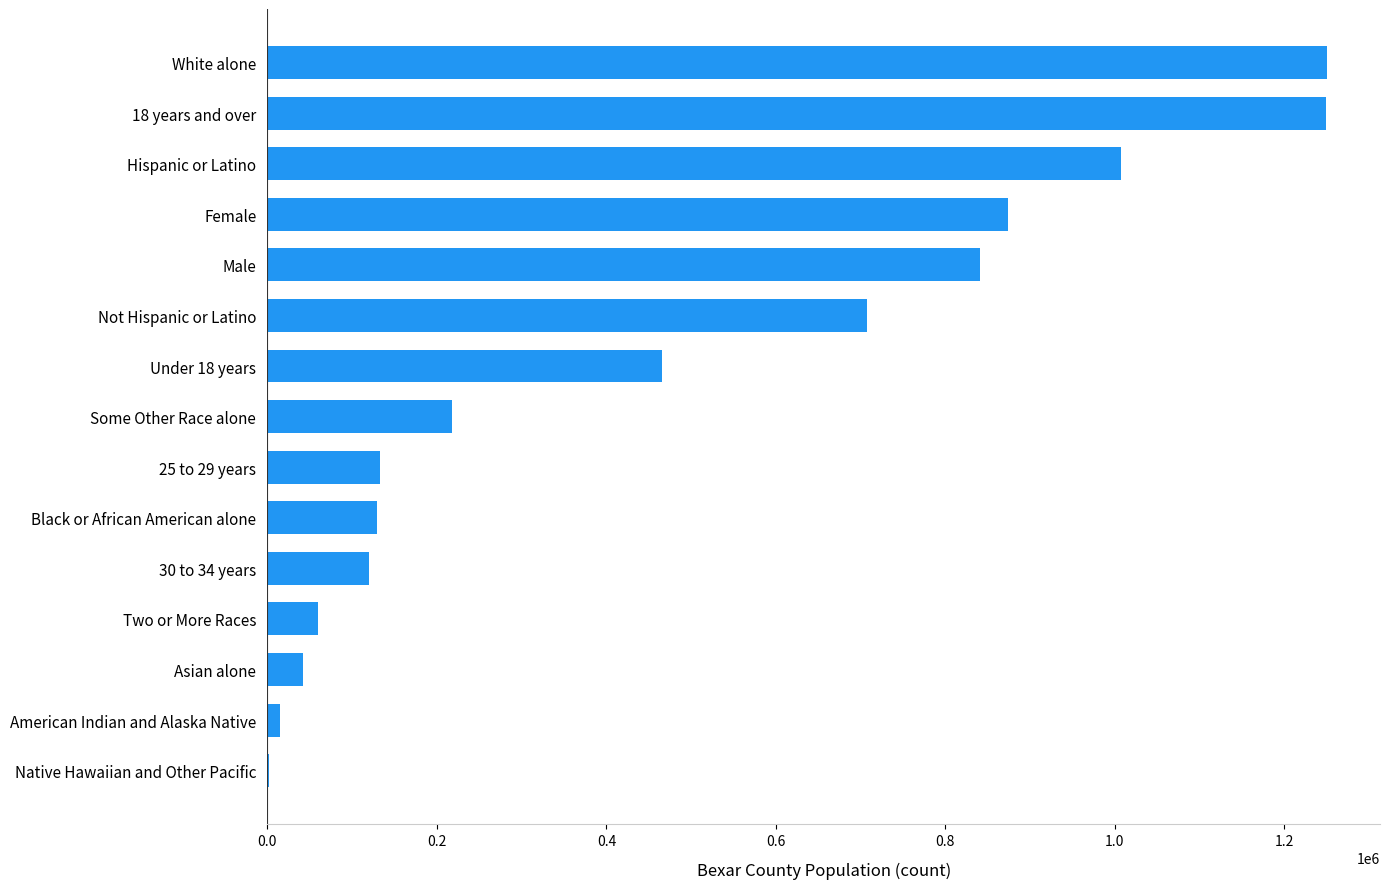

What is the sum of all values?

7112359